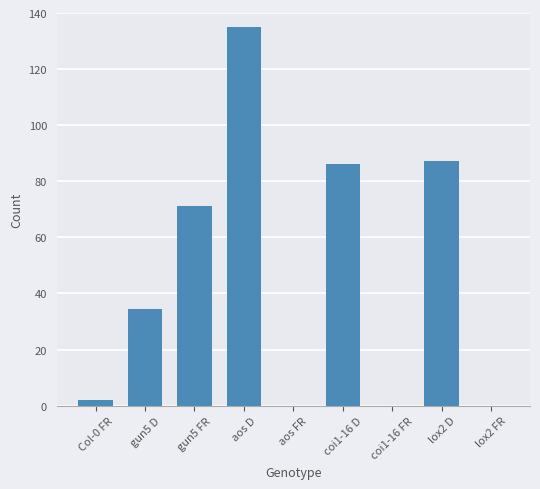

Reading left to right, extract all data points from this chart.

Col-0 FR=1.9	gun5 D=34.4	gun5 FR=71.0	aos D=135.0	aos FR=0.0	coi1-16 D=86.0	coi1-16 FR=0.0	lox2 D=87.2	lox2 FR=0.0